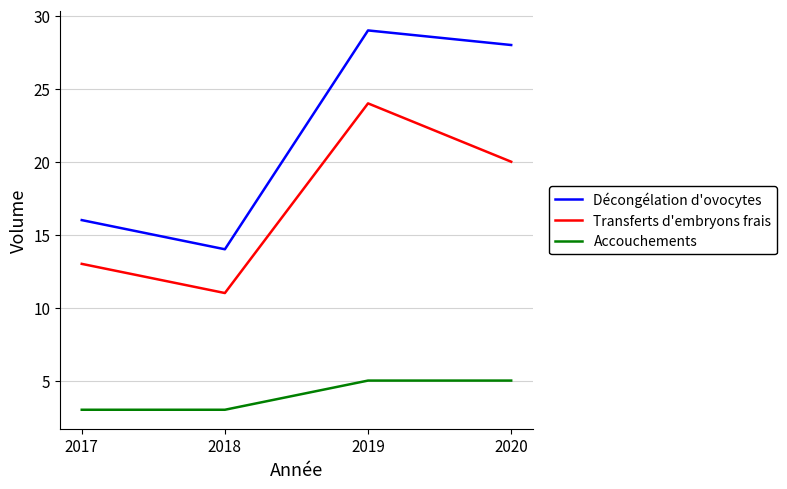

Which series has the largest total across all categories?

Décongélation d'ovocytes